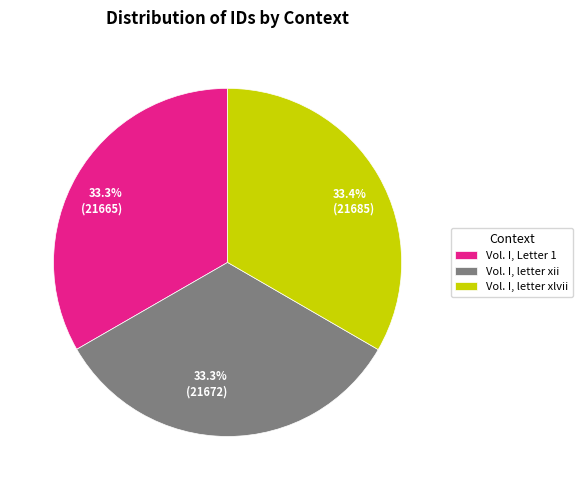

True or false: Vol. I, letter xii accounts for 33% of the total.

True